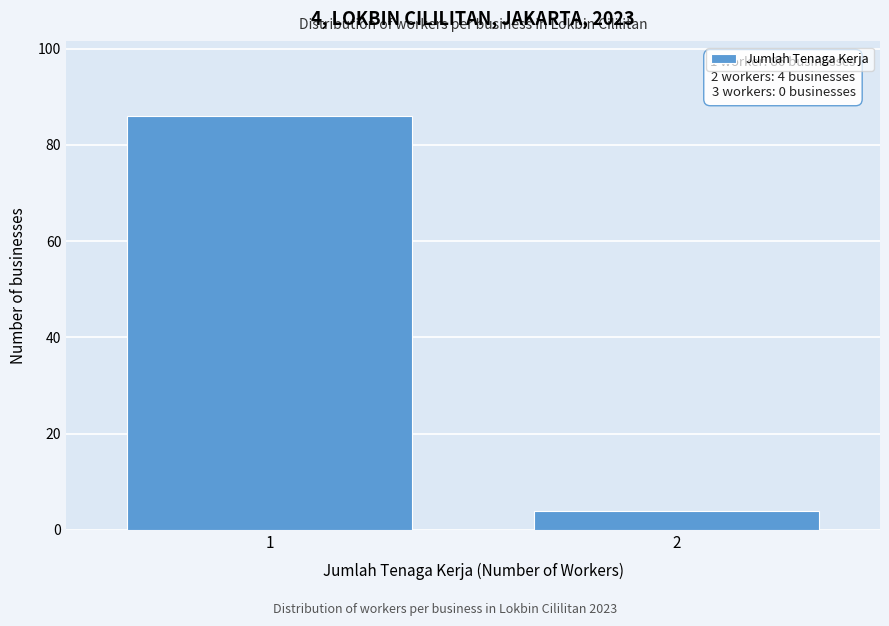

Reading left to right, transcribe all the data shown in this chart.

1=86	2=4